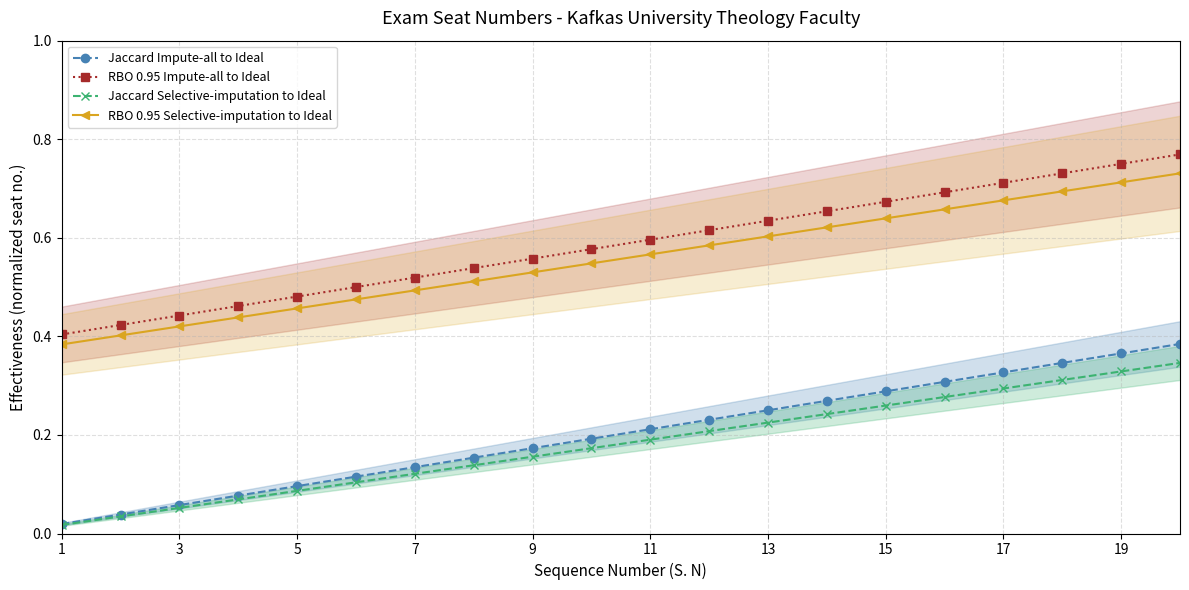

True or false: RBO 0.95 Selective-imputation to Ideal has a value of 0.1 at 7.

False